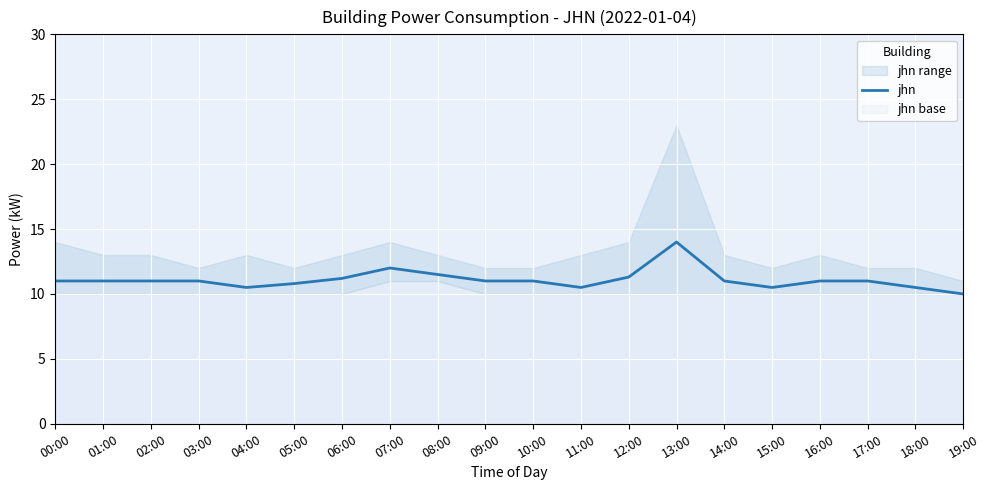

At which category does the data reach its first local valley?

04:00